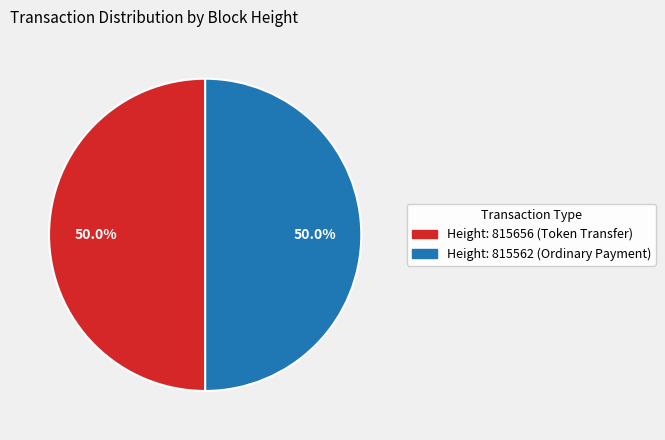

How many segments does this pie chart have?

2